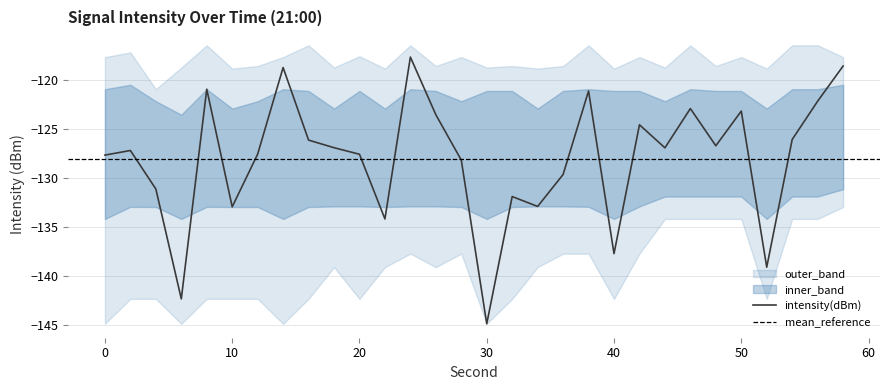

Count the number of values greater than -126.

10